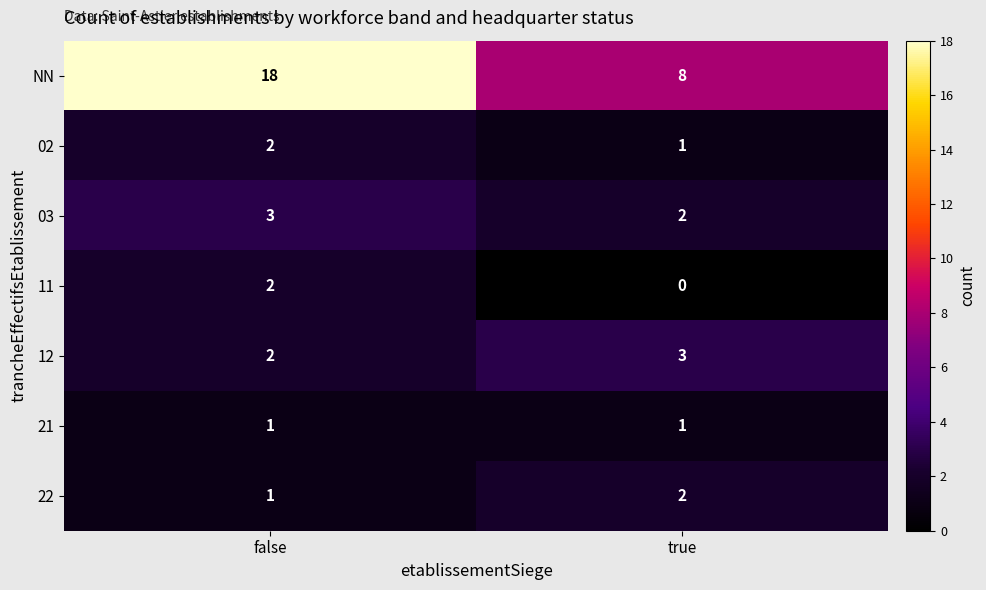

List the labels in order of 12 value, smallest first.

false, true